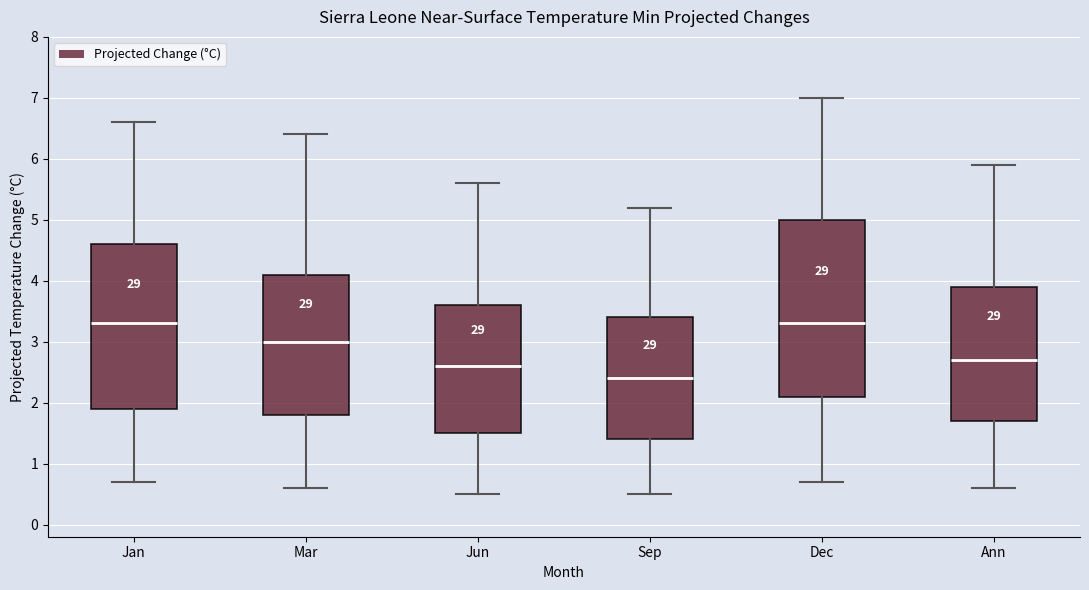

Comparing the boxes themselves (not the whiskers), which one is the tallest?

Dec